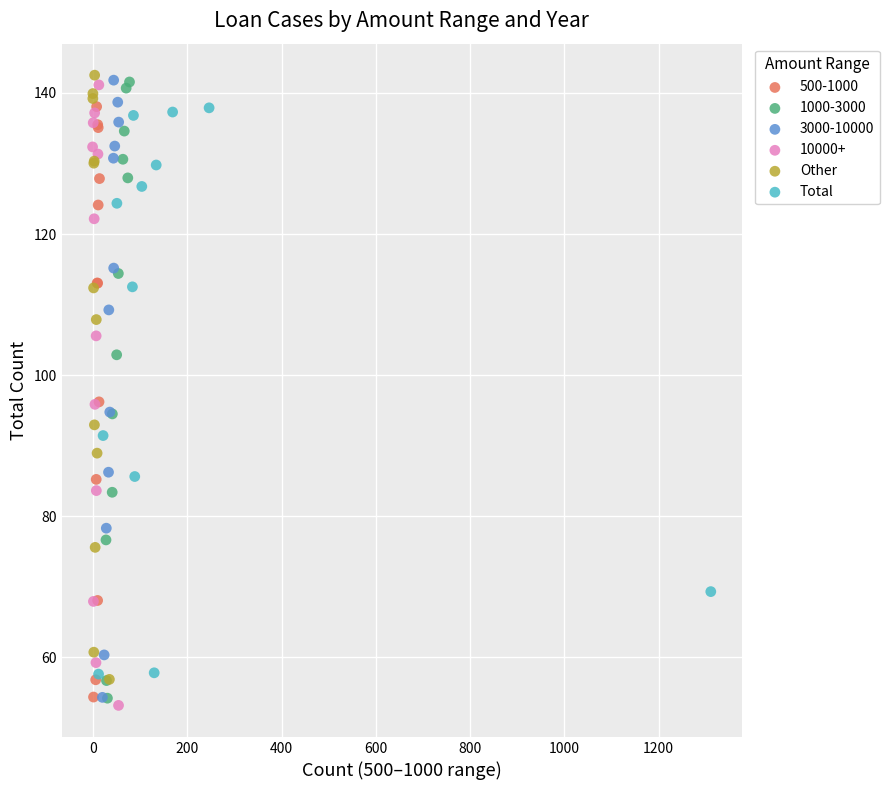

What are all the series names shown in the legend?

500-1000, 1000-3000, 3000-10000, 10000+, Other, Total